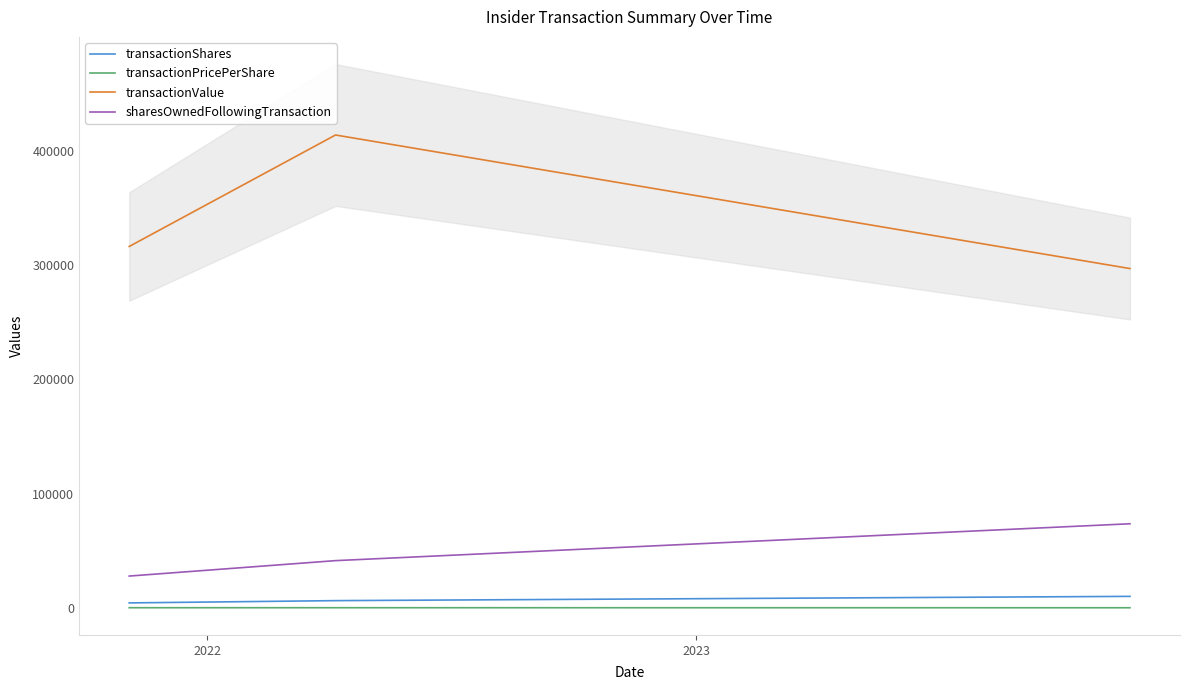

What is the minimum value for transactionValue?

297000.0